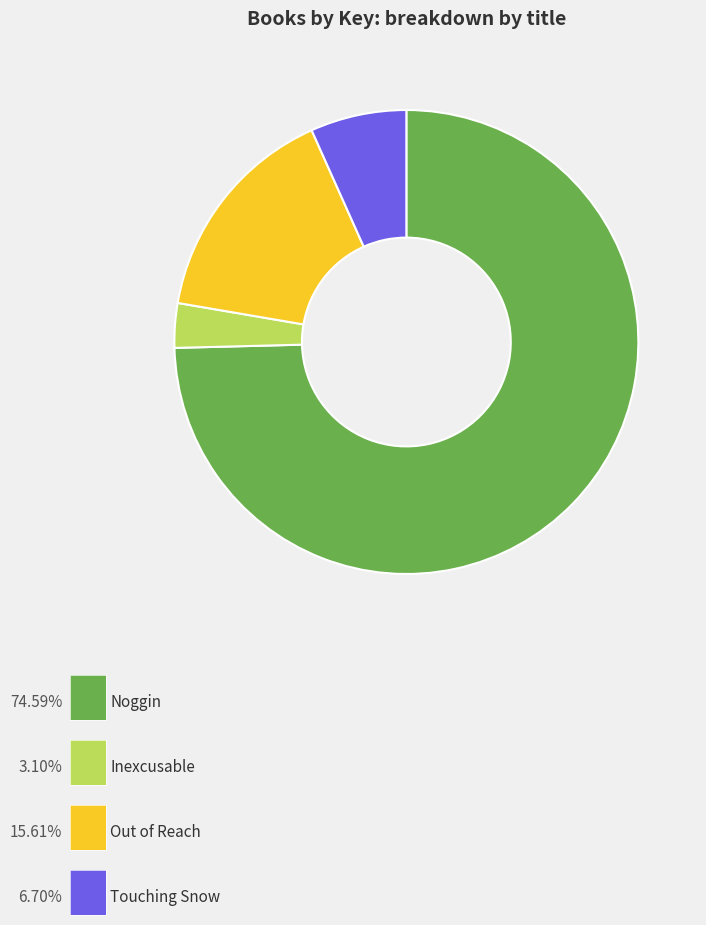

Is there a majority slice in this chart?

Yes